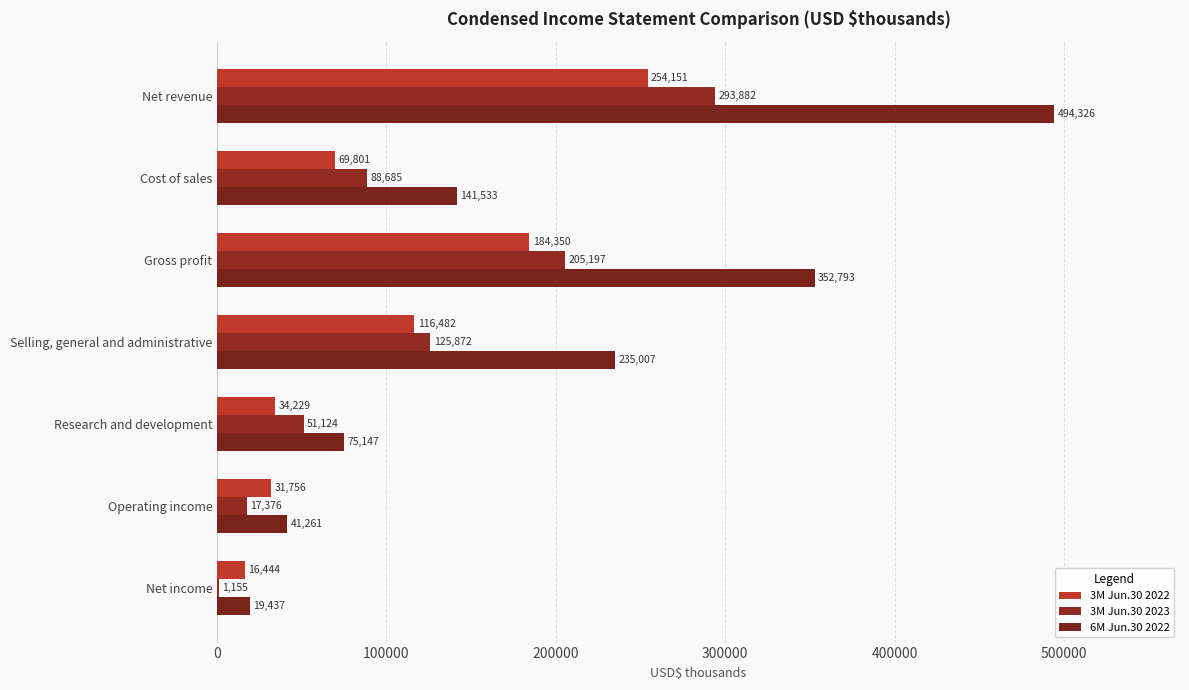

Count the number of categories in the chart.

7